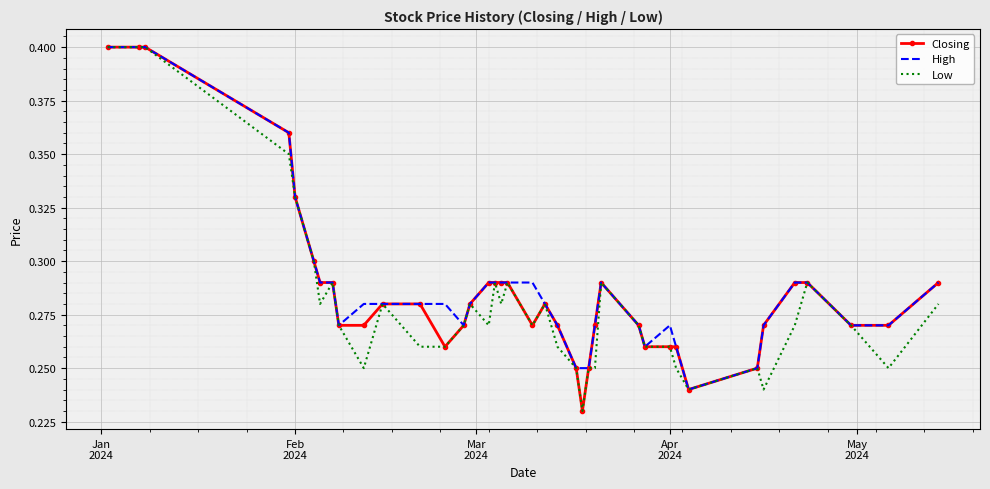

Which series has the largest total across all categories?

High